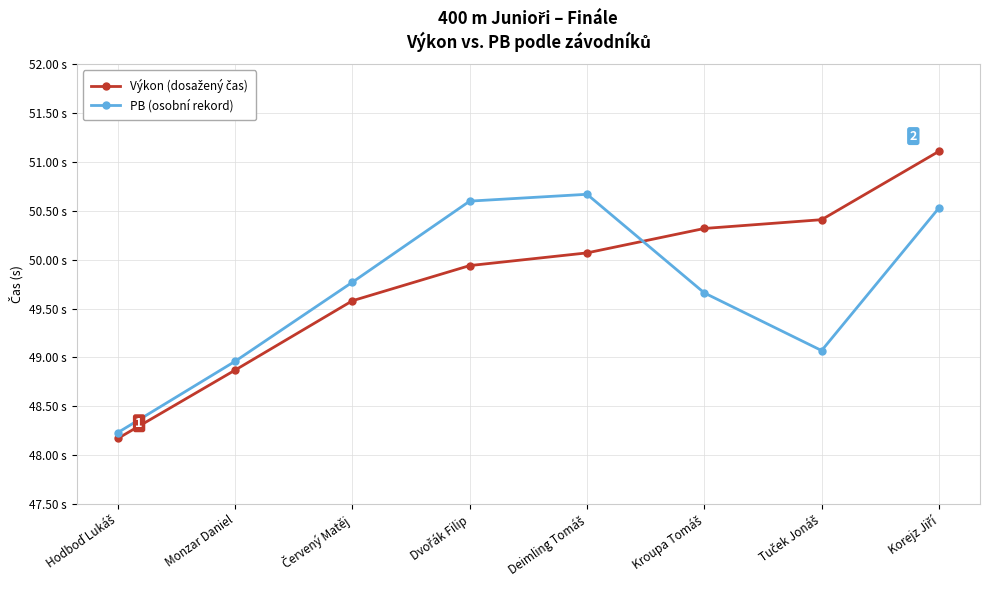

At which label is PB (osobní rekord) closest to 49?

Monzar Daniel